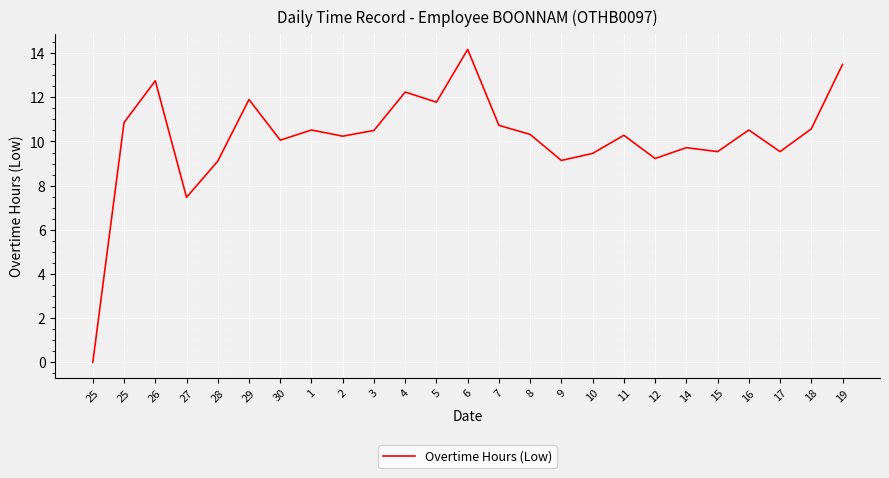

True or false: the data has more than 1 interior local peaks.

True